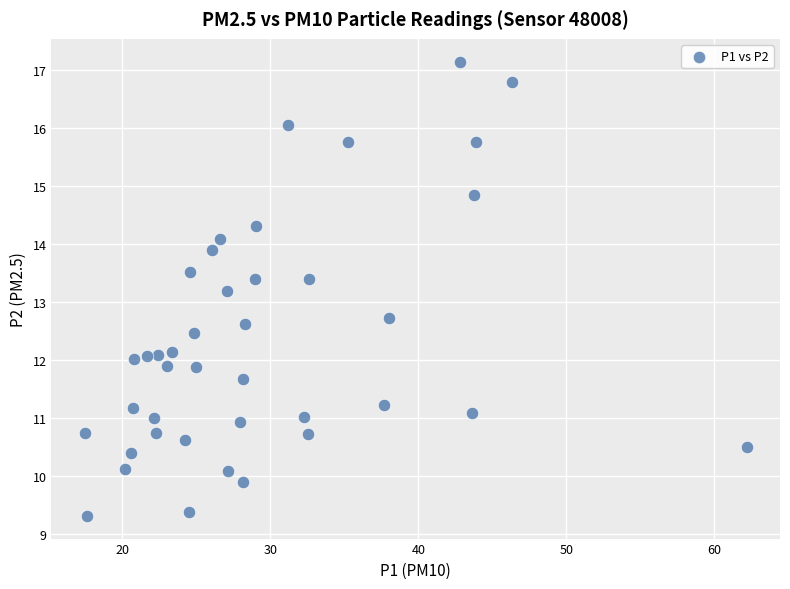

What is the range of Y values (max minus min)?

7.8